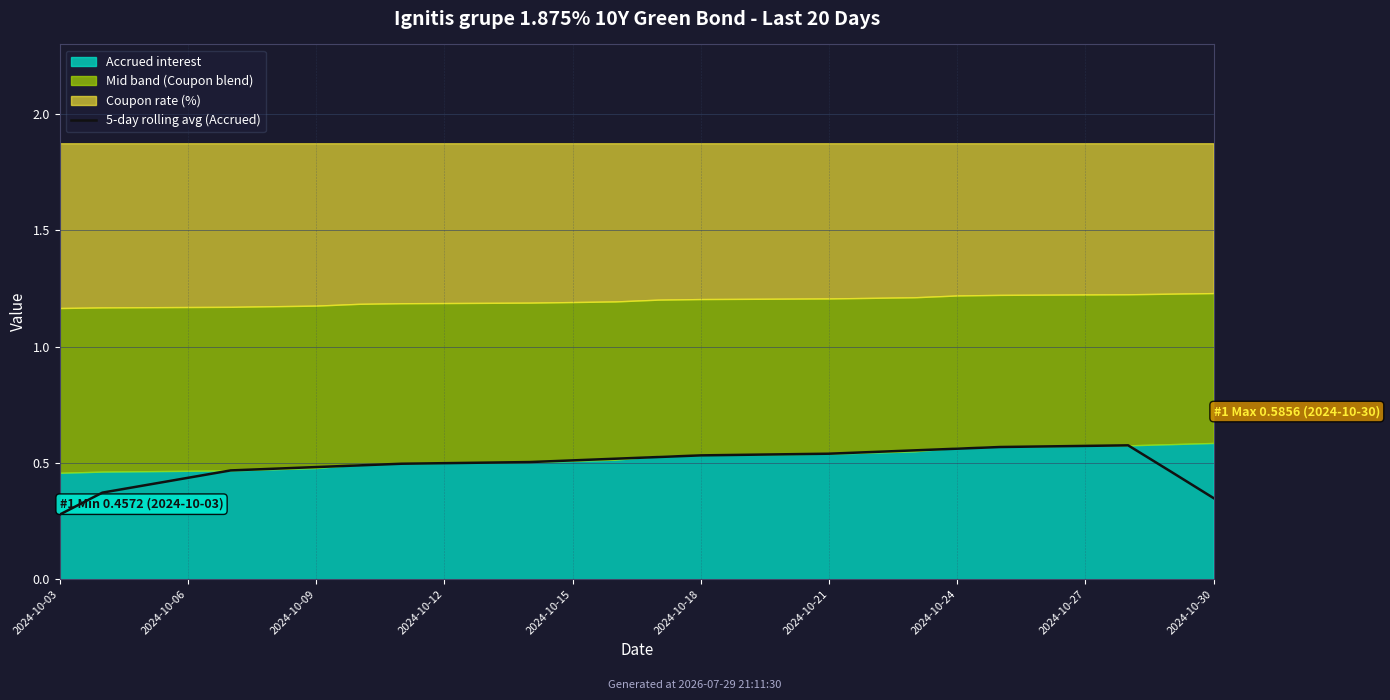

What is the maximum value shown in the chart?

0.6